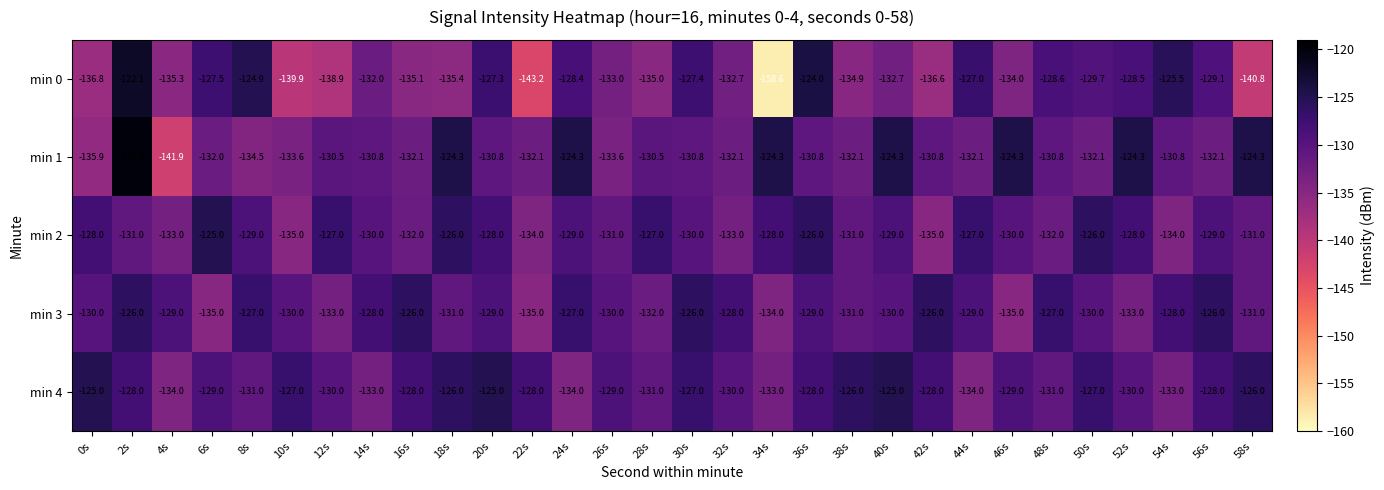

True or false: min 1 has a value of -205.2 at 0s.

False